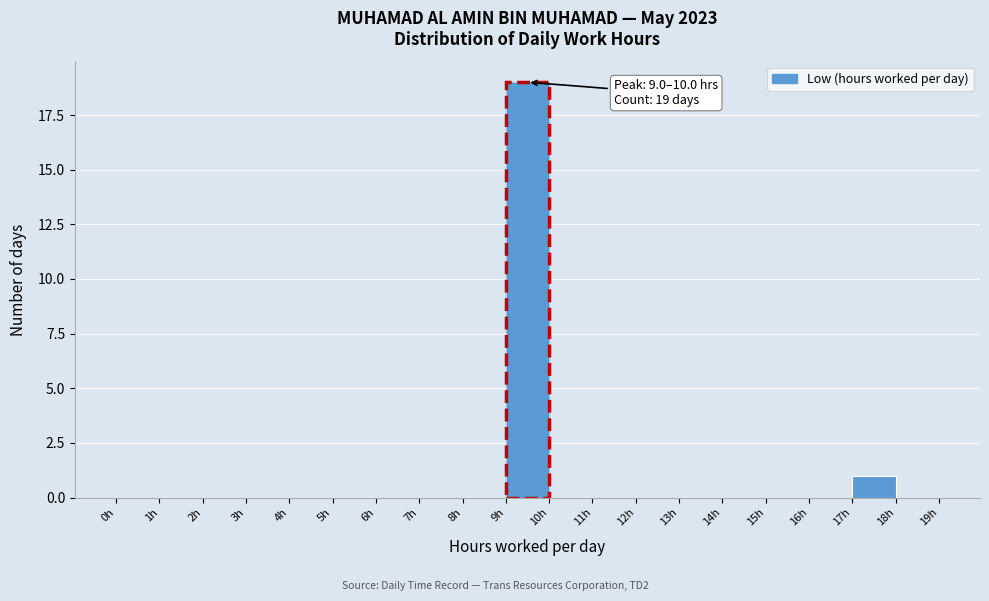

Which range on the x-axis has the tallest bar?

9 to 10